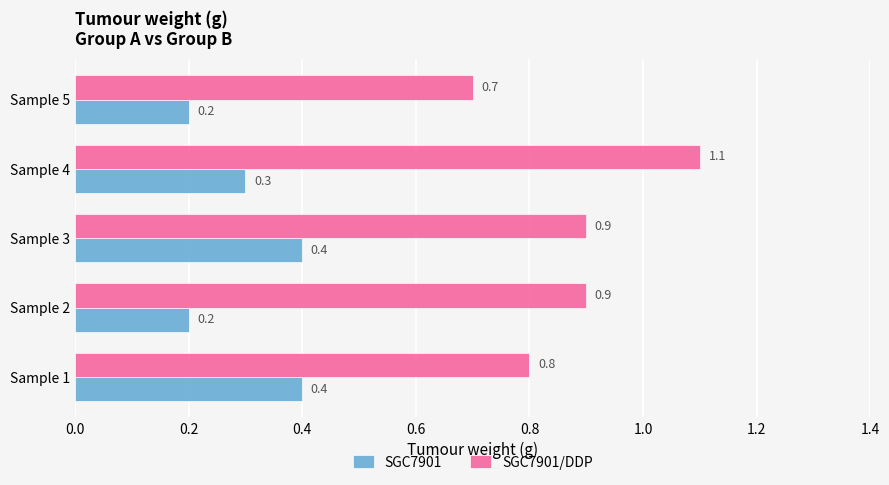

What is the difference between the highest and lowest values at Sample 1?

0.4